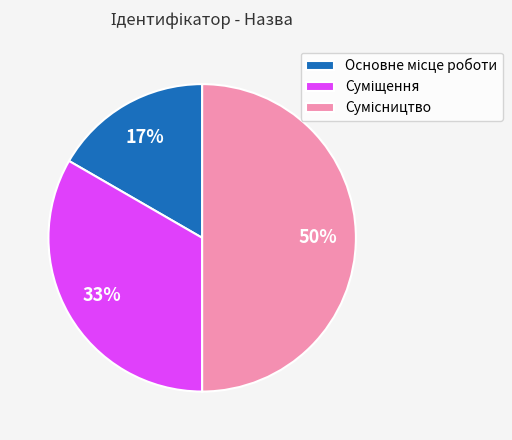

To the nearest percent, what is the difference between the largest and smallest slice percentages?

33%